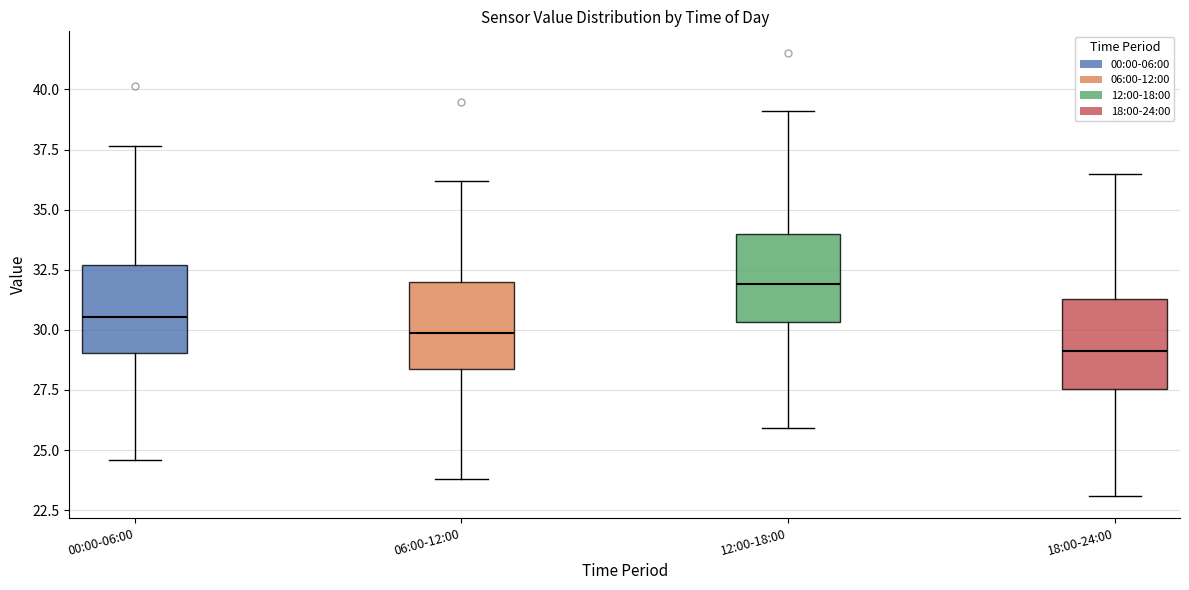

Reading left to right, transcribe this box plot: for each box, give where its median line is, the range the box spans, and where its two whiskers end, as read against the y-axis. The values are not printed on the chart, so give them approximately, as read against the axis.

00:00-06:00: median 30.5, box 29.0 to 32.5, whiskers 24.5 to 37.5
06:00-12:00: median 30.0, box 28.5 to 32.0, whiskers 24.0 to 36.0
12:00-18:00: median 32.0, box 30.5 to 34.0, whiskers 26.0 to 39.0
18:00-24:00: median 29.0, box 27.5 to 31.5, whiskers 23.0 to 36.5